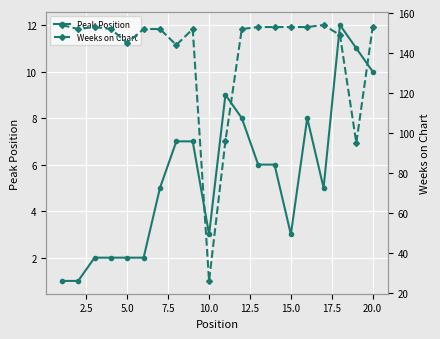

The Peak Position series shows 3 at 15.0. True or false?

True